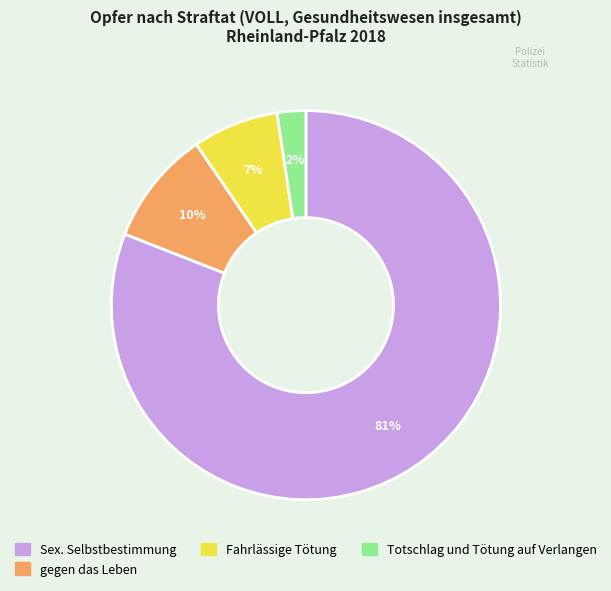

To the nearest percent, what is the difference between the largest and smallest slice percentages?

79%